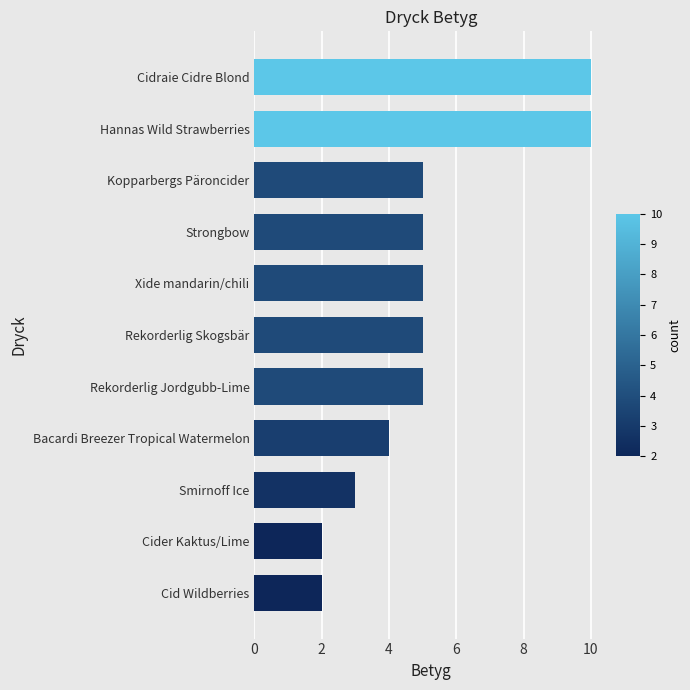

Read the value at Rekorderlig Skogsbär.

5